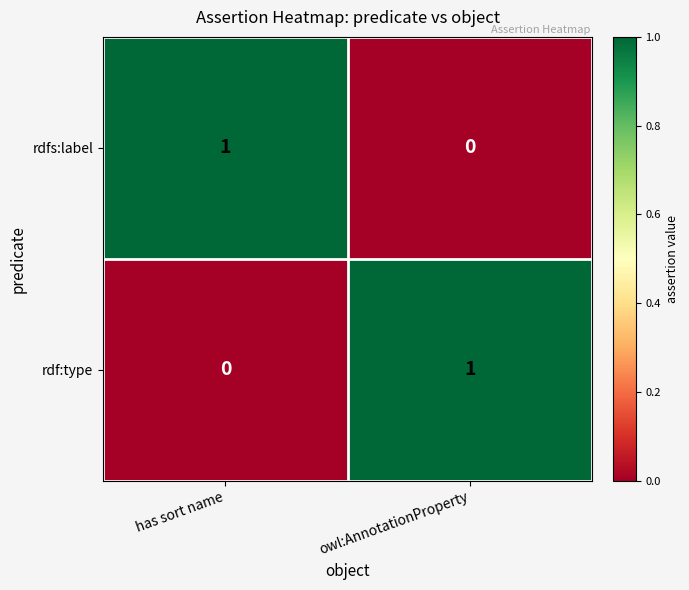

How many positive values does the rdf:type series have?

1